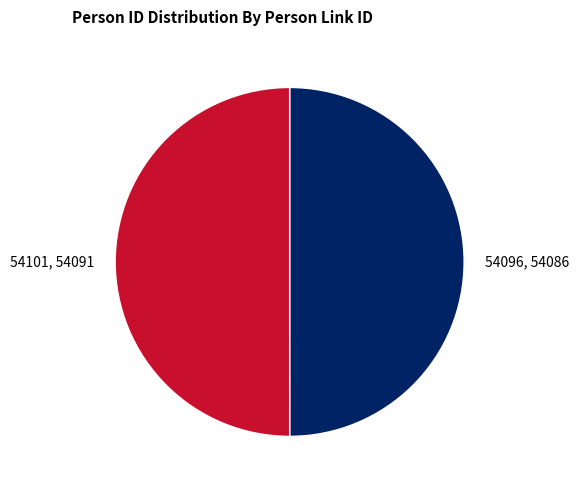

Is the sum of 54101, 54091 and 54096, 54086 greater than half?

Yes